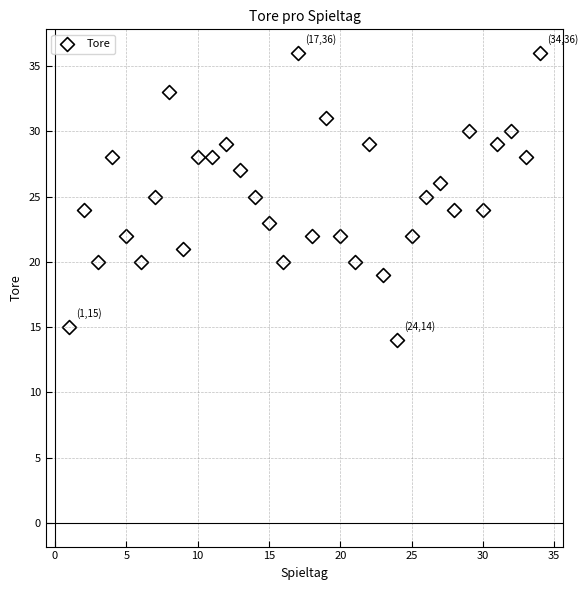

What is the range of Y values (max minus min)?

22